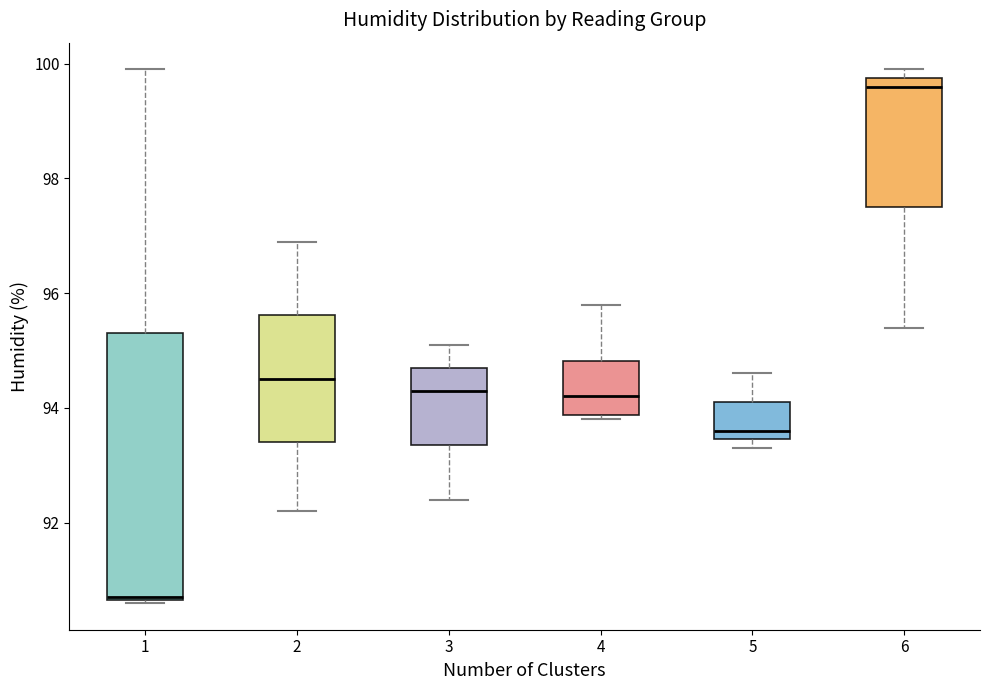

Which box is the tallest, from its lower edge to its upper edge?

1